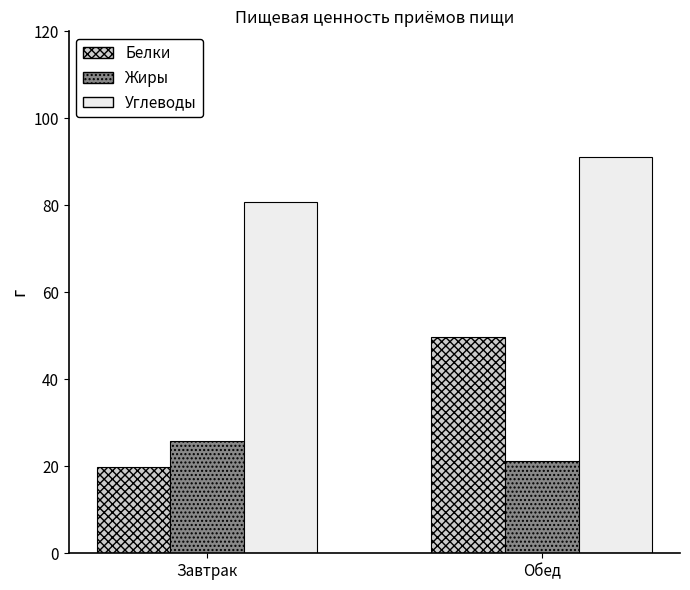

What position from the right is Обед?

1